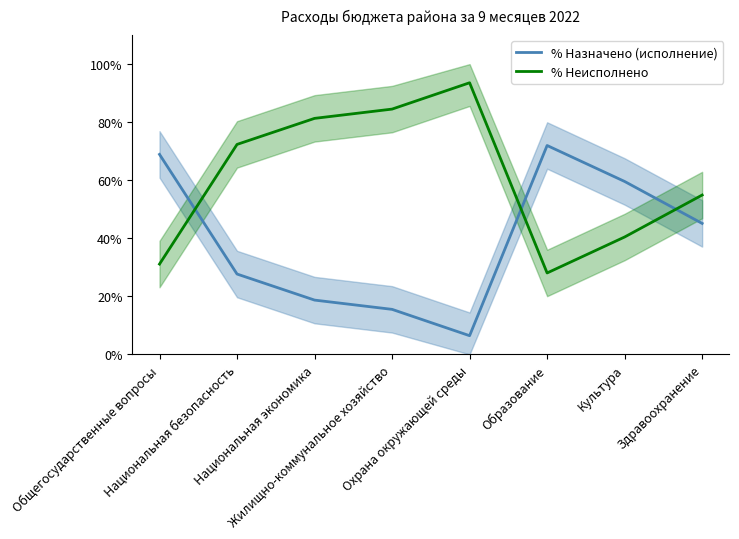

Is it true that % Назначено (исполнение) equals 27.7 at Национальная безопасность?

True